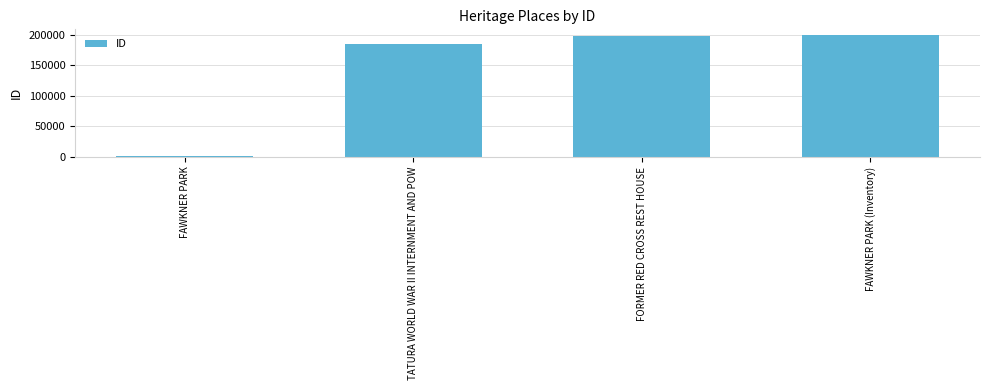

What is the smallest value displayed?

1953